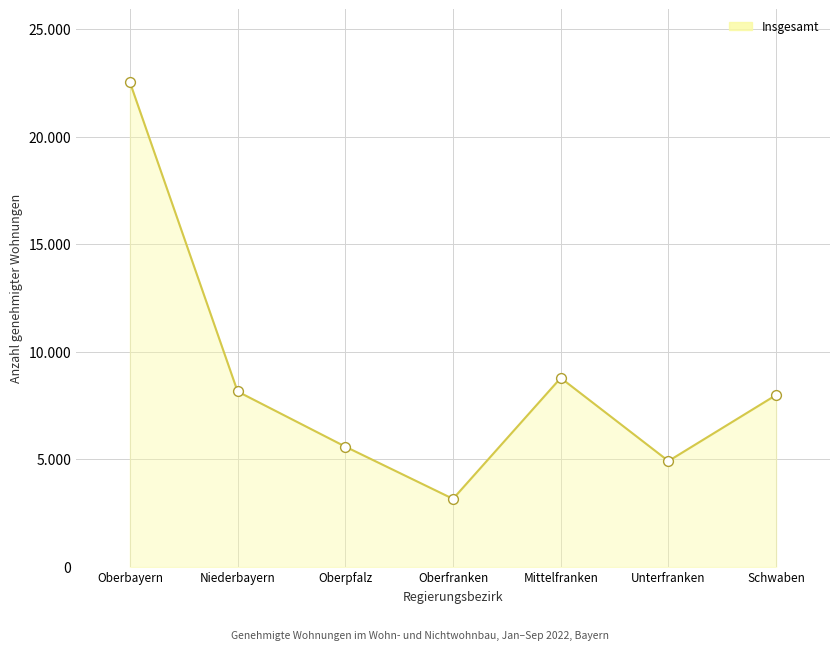

What is the ratio of the value at Oberbayern to the value at Mittelfranken?

2.6